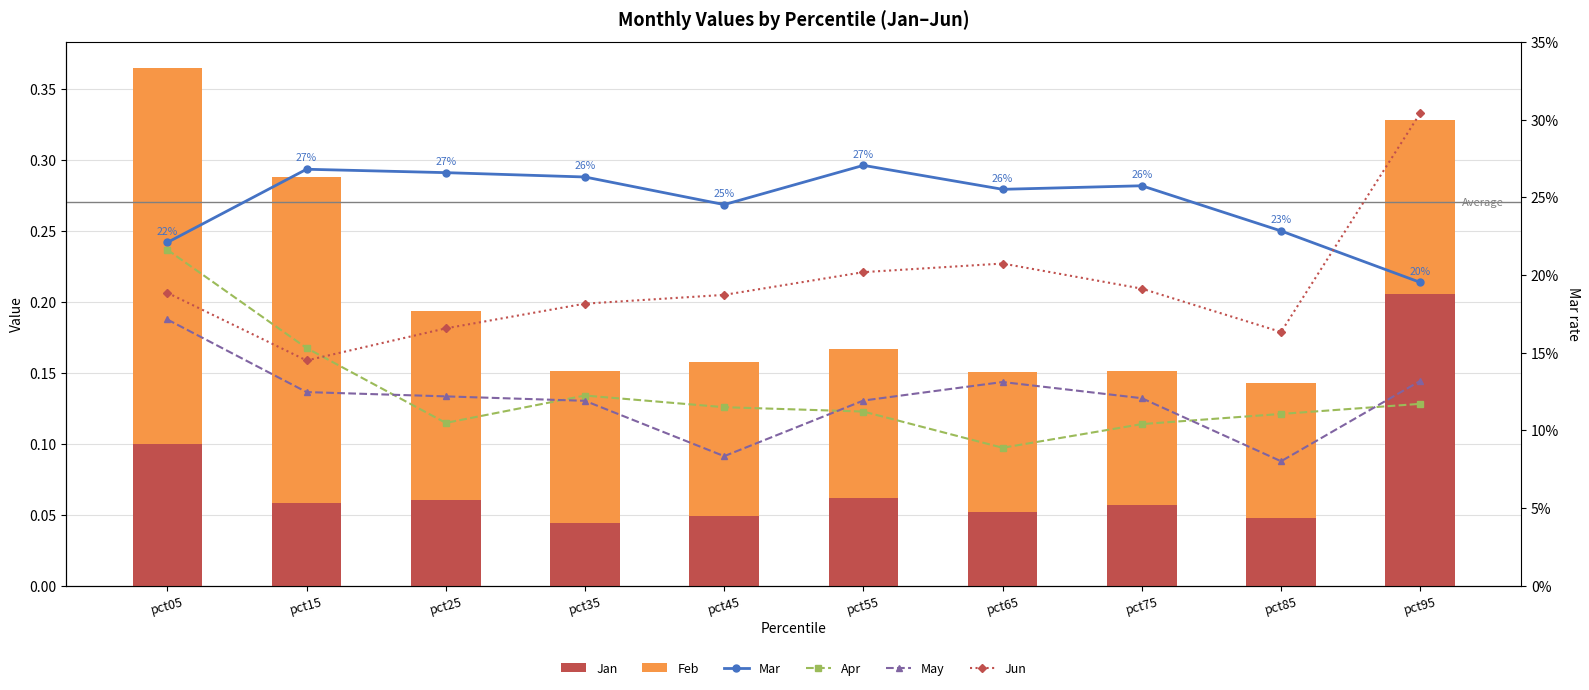

Is it true that May equals 0.0 at pct65?

False